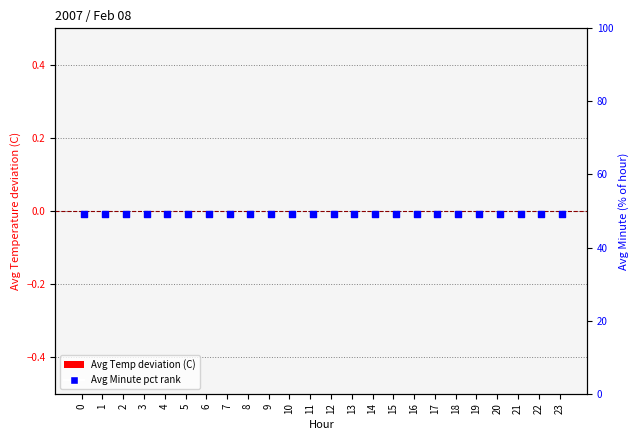

What are all the series names shown in the legend?

Avg Temp deviation (C), Avg Minute pct rank